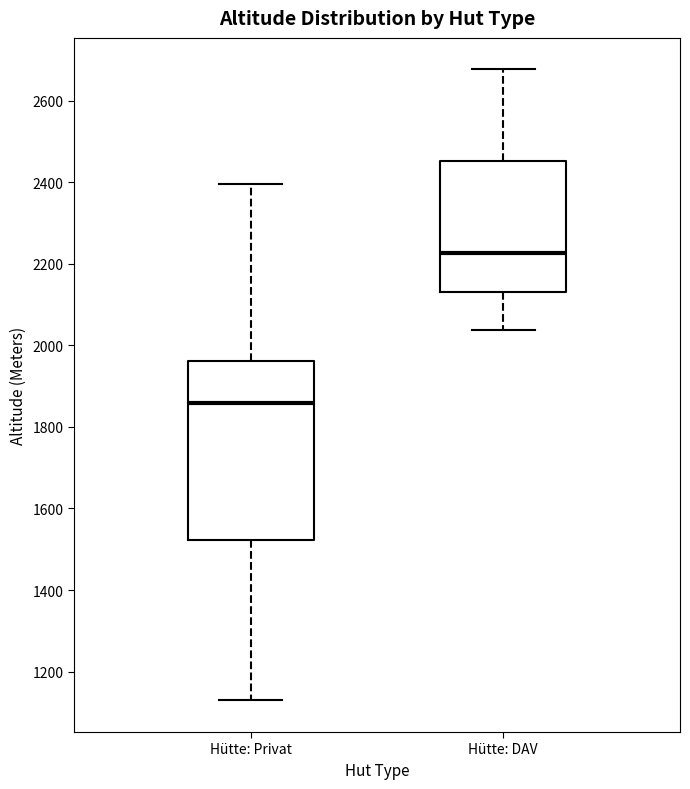

Which box is the tallest, from its lower edge to its upper edge?

Hütte: Privat